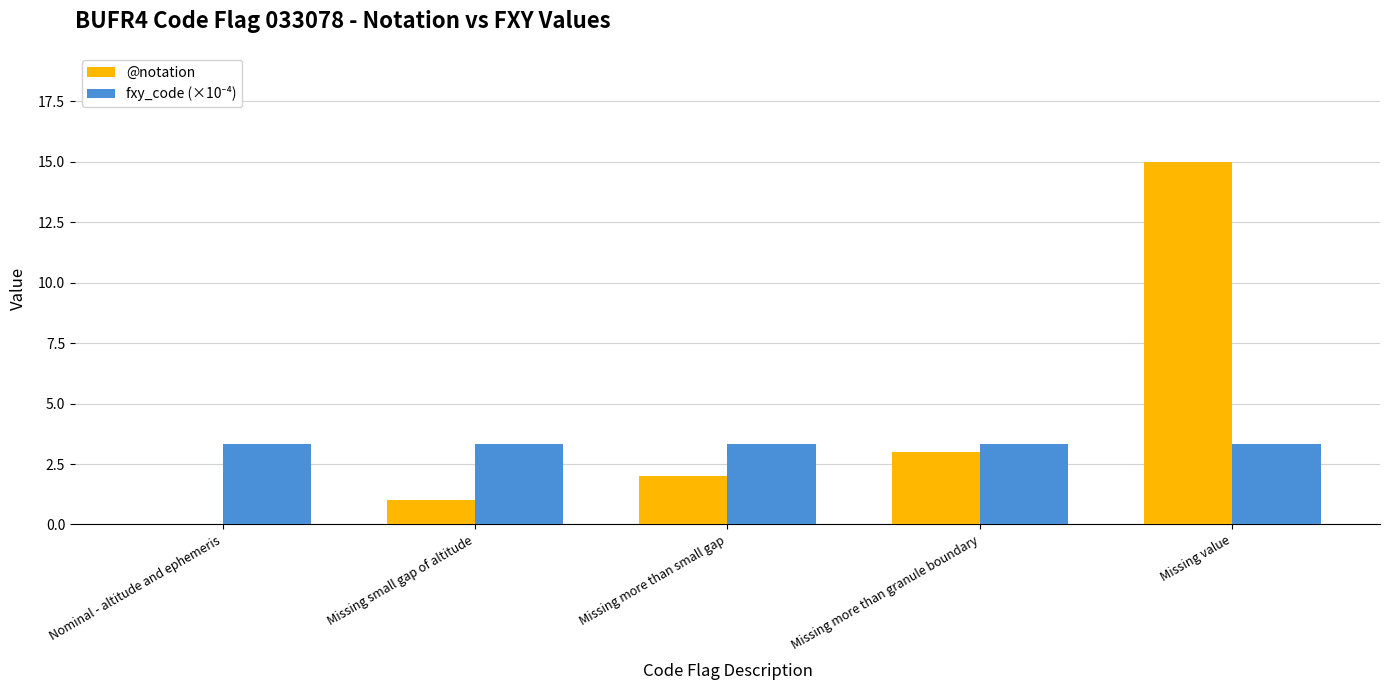

True or false: @notation has a value of 15.0 at Missing value.

True